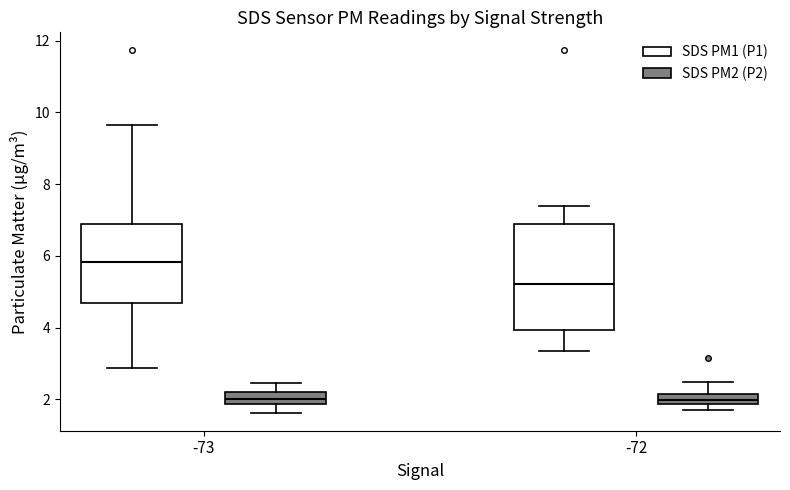

Which box is the tallest, from its lower edge to its upper edge?

-72 (SDS PM1 (P1))